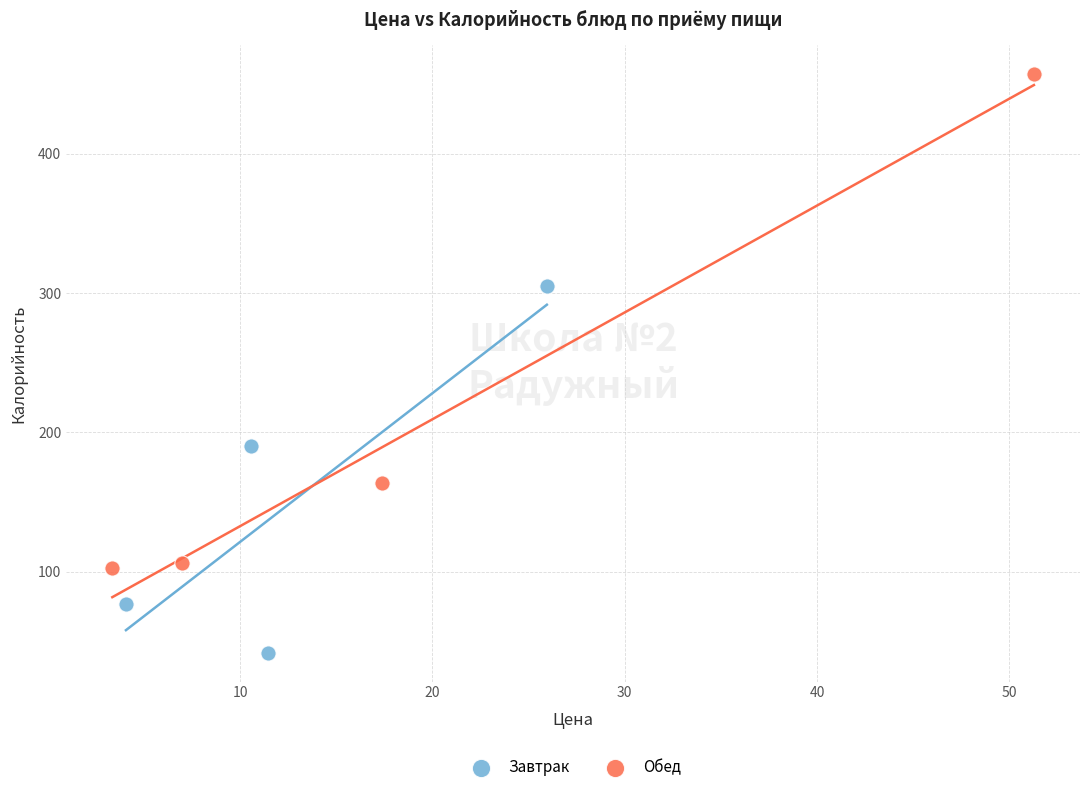

What are all the series names shown in the legend?

Завтрак, Обед